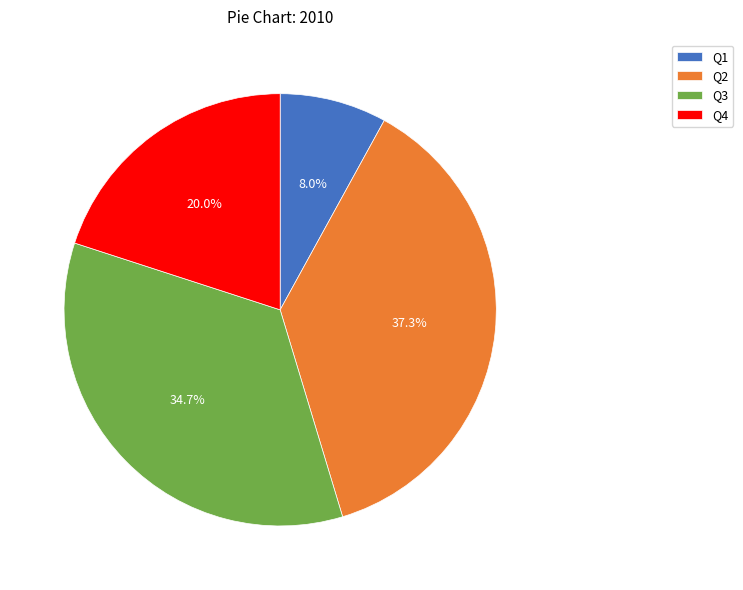

Which category has the biggest portion of the pie?

Q2